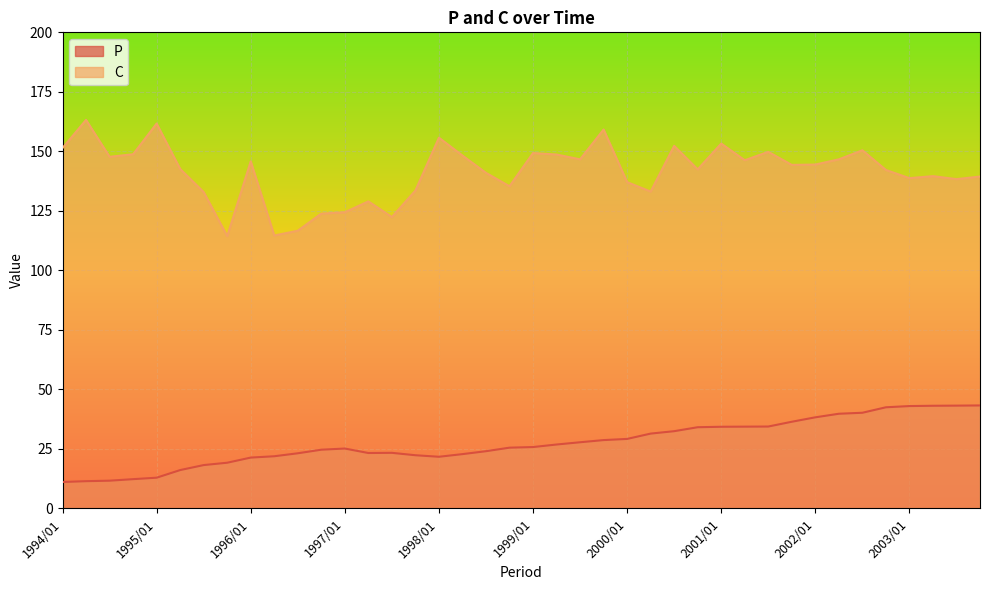

At which category does C reach its first local valley?

1994/03